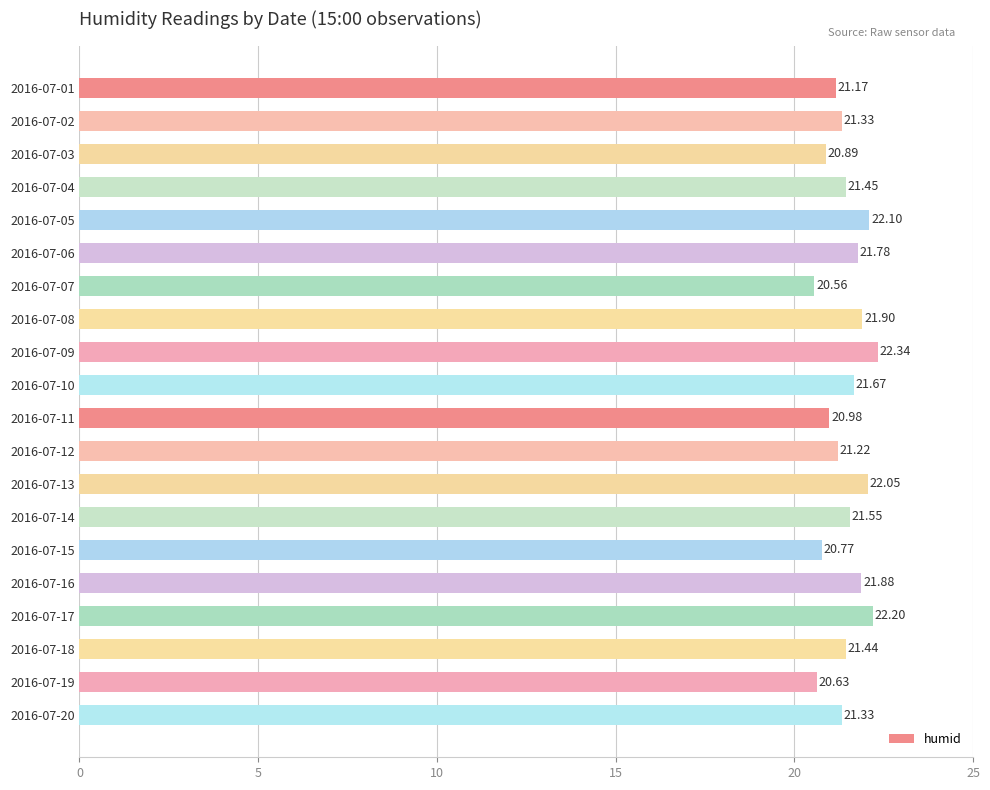

Between 2016-07-18 and 2016-07-01, which is larger?

2016-07-18